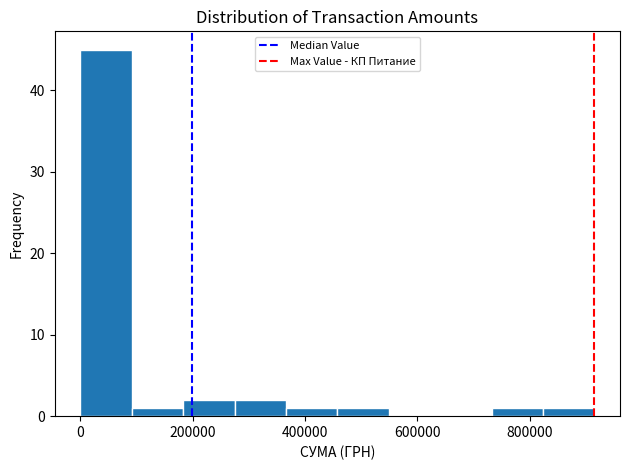

How tall is the bar that spans 460000 to 540000 on the x-axis? Neither the bar edges nor the heights are printed on the chart, so give them approximately, as read against the axes.

1